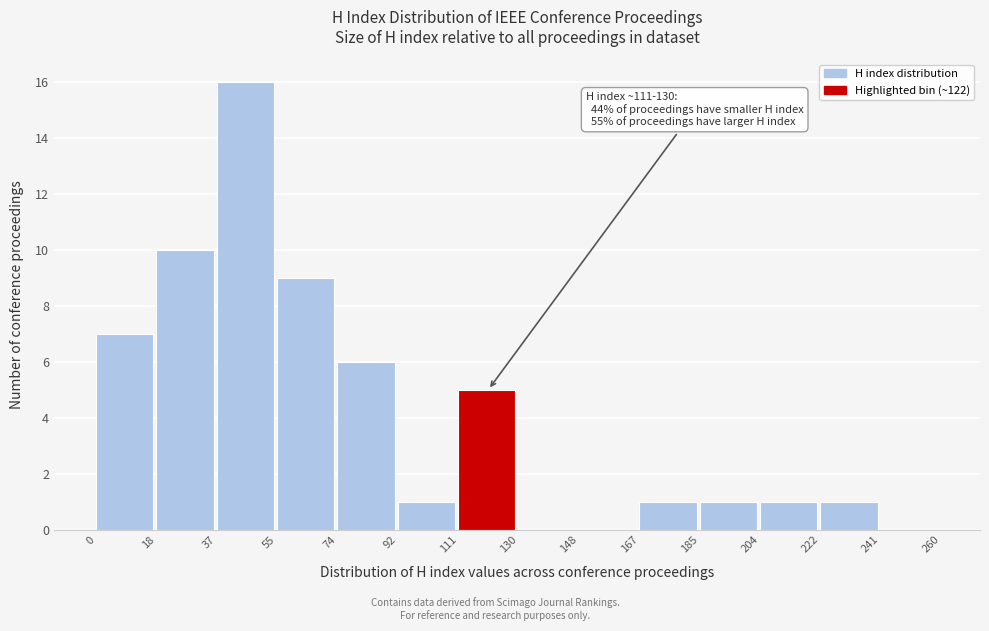

Over which range of the x-axis is the bar tallest?

37 to 55